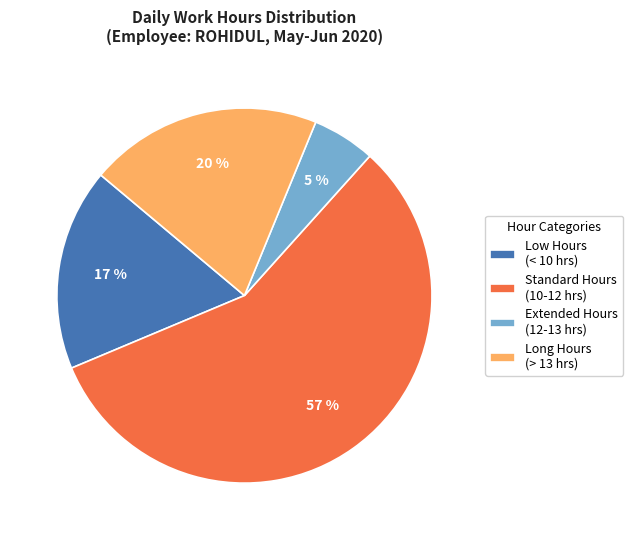

Count the number of slices in the pie.

4